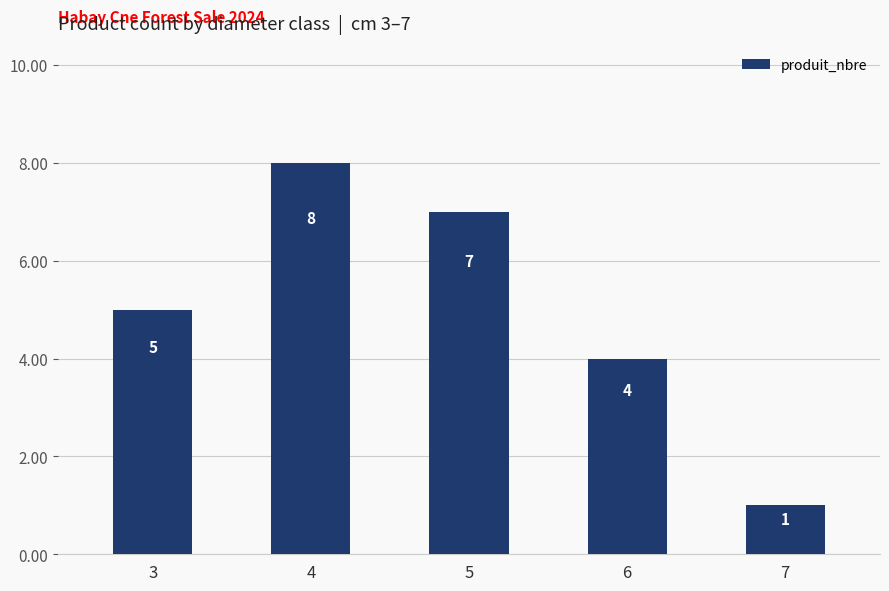

What is the value of the 5th bar from the left?

1